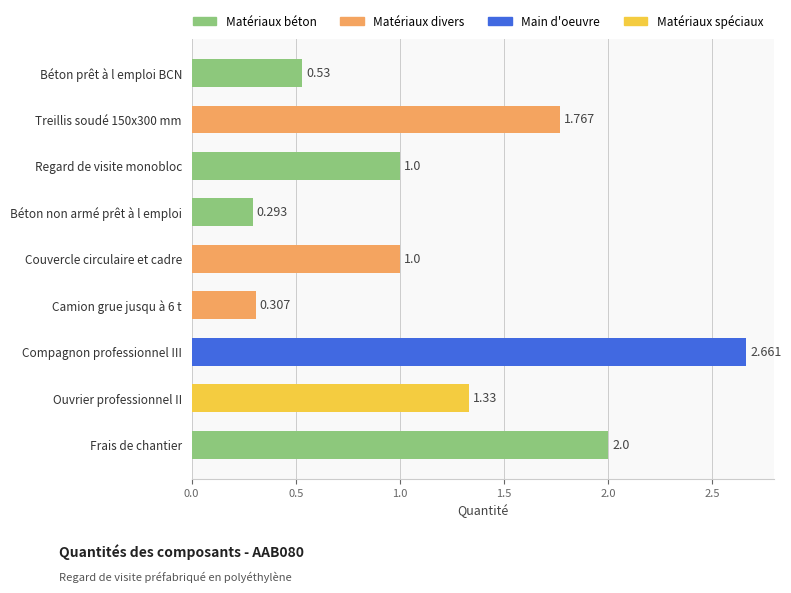

How many distinct data groups are displayed?

1